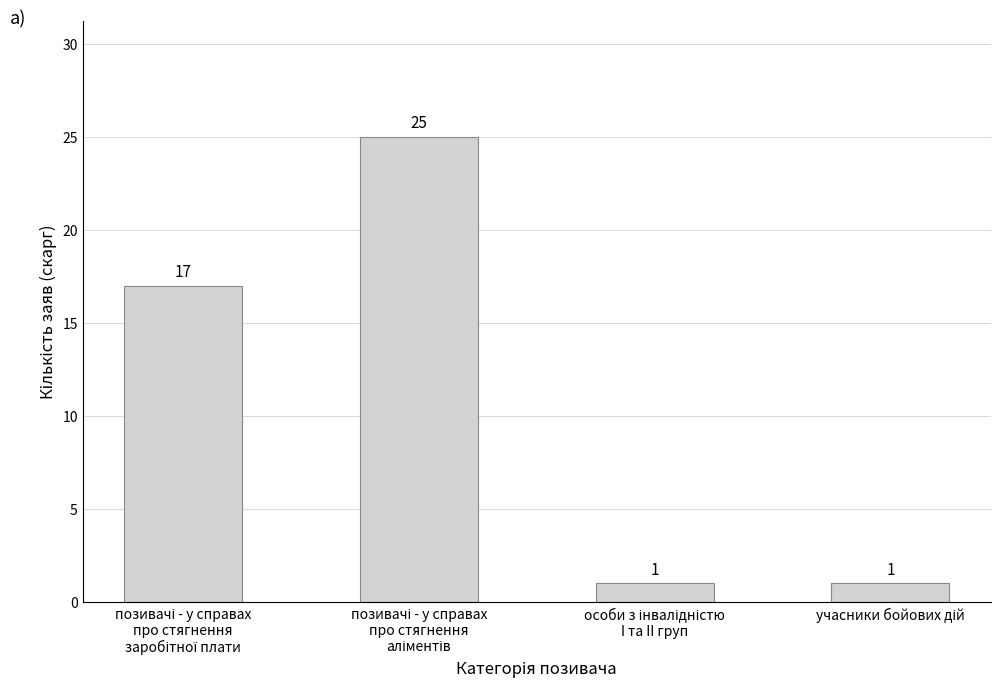

What is the maximum value shown in the chart?

25